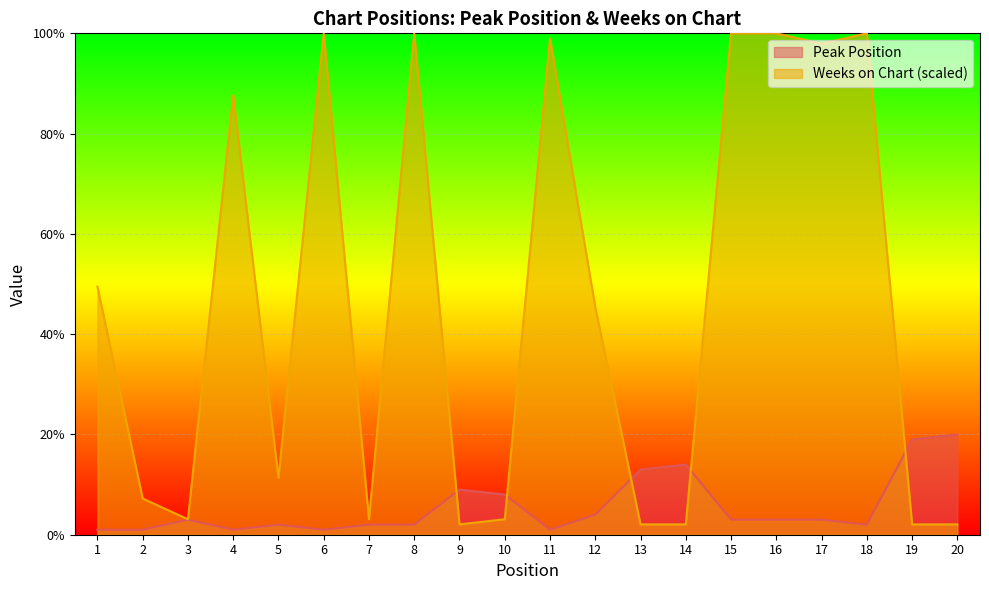

What value does the Peak Position series have at 14?

14.0